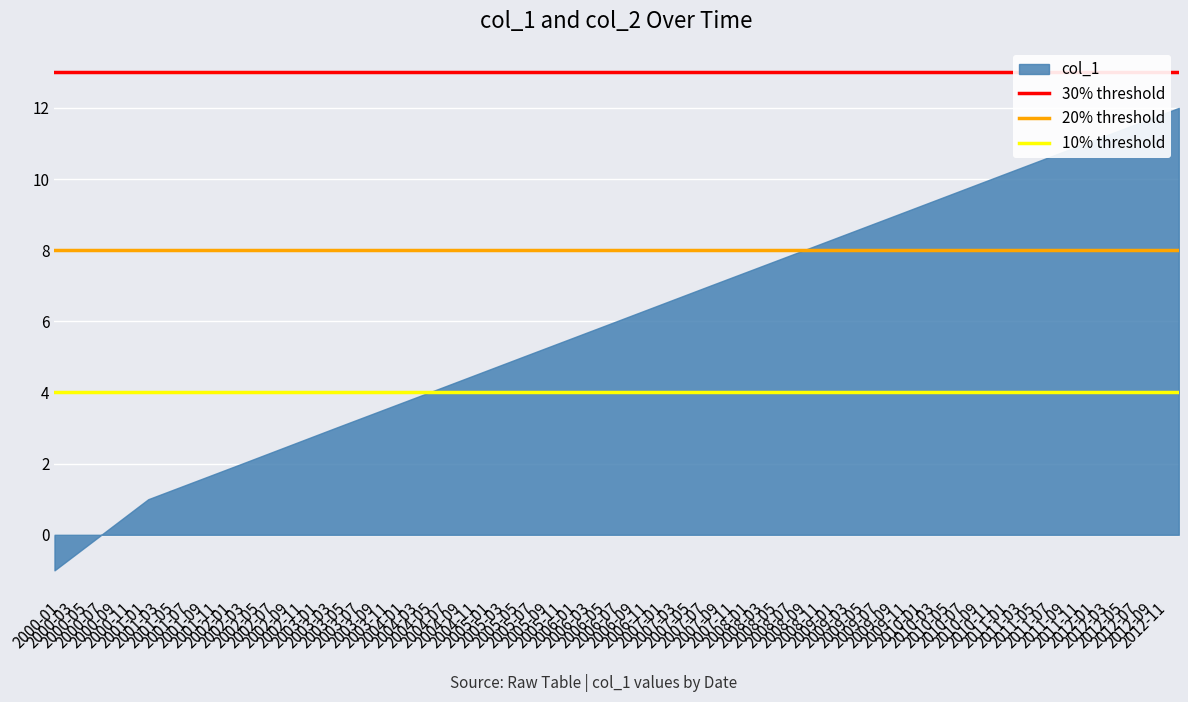

What is the greatest value displayed?

12